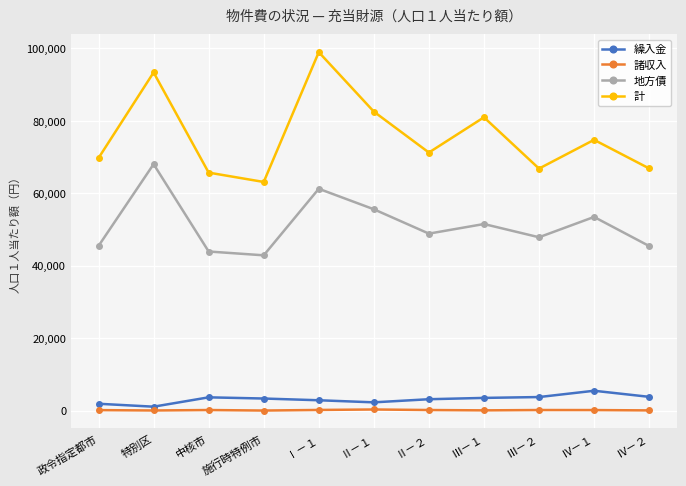

In 計, how many points are higher than both neighbors (excluding endpoints)?

4